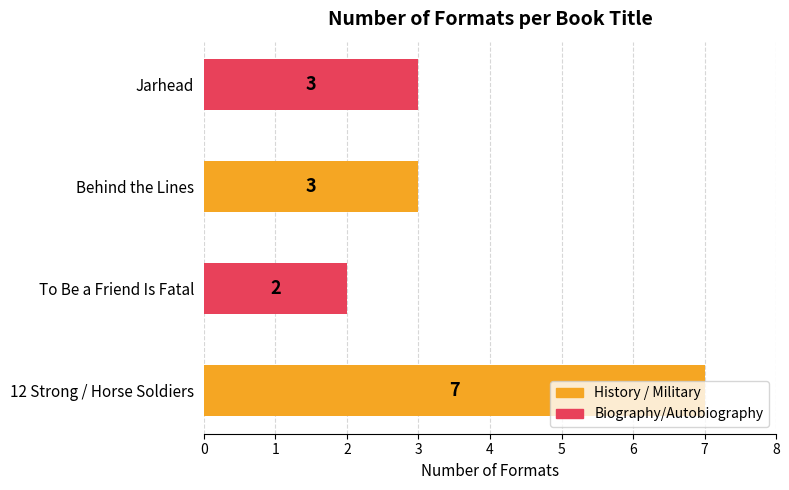

The value at Jarhead is 3. True or false?

True